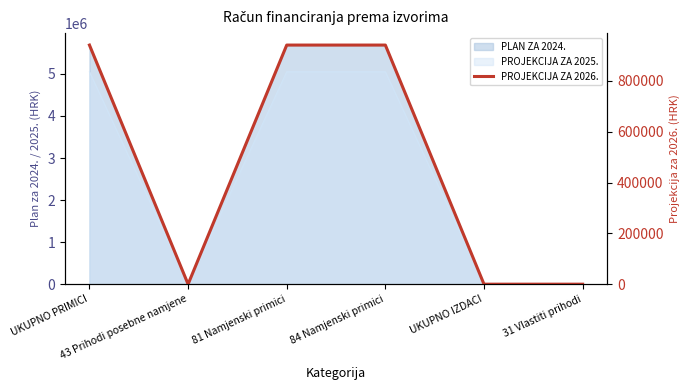

Count the values in the range 0 to 941437.

6